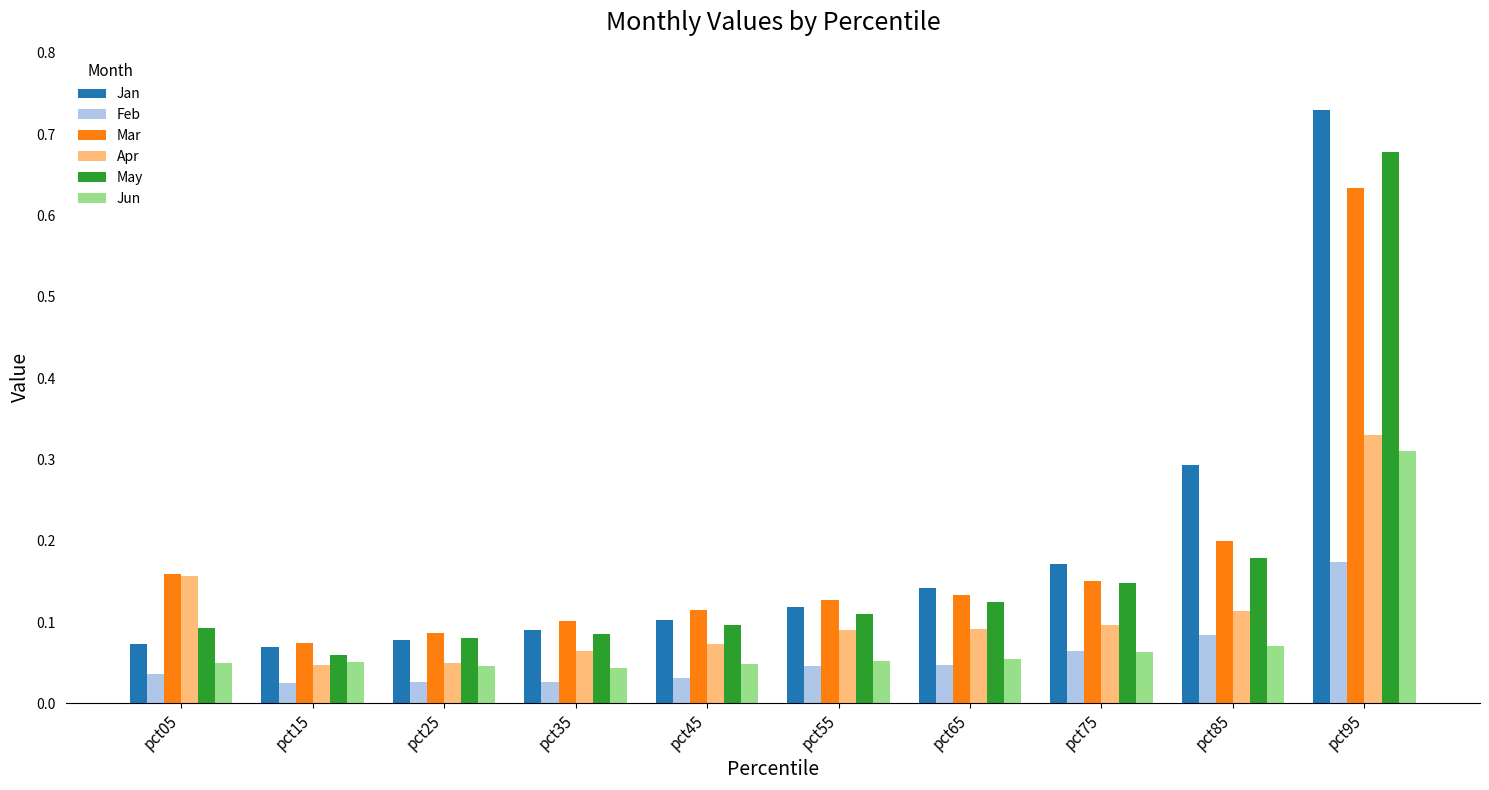

Which series changed the most between pct05 and pct95?

Jan